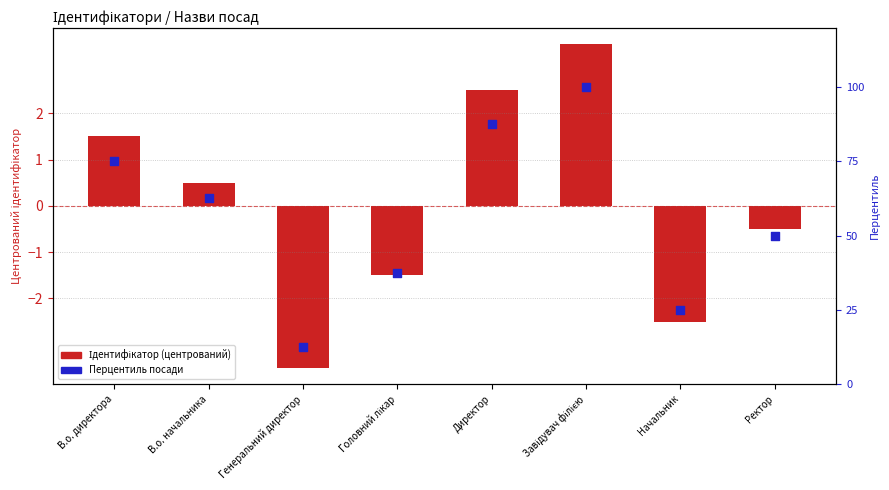

At which category is the sum across all series the highest?

Завідувач філією